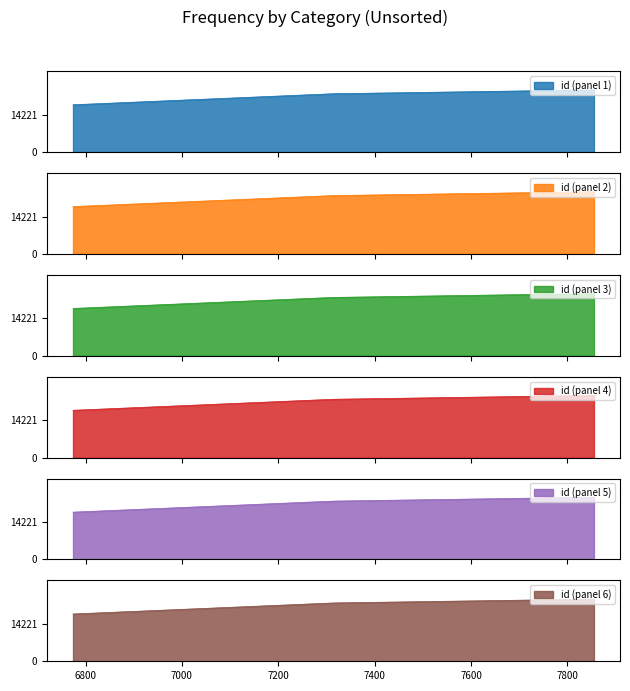

Count the values in the range 18028 to 23703.

3